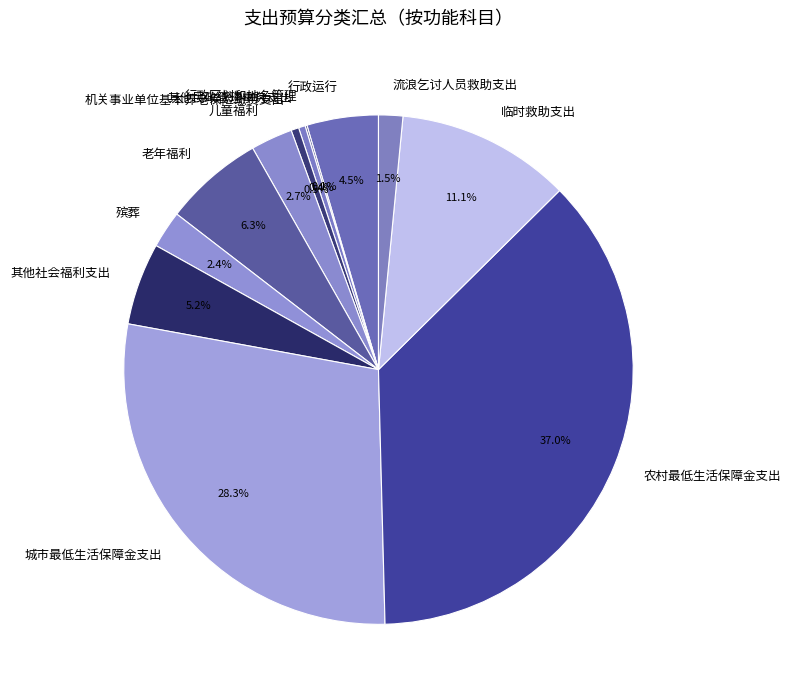

Is there any slice that represents more than half of the pie?

No